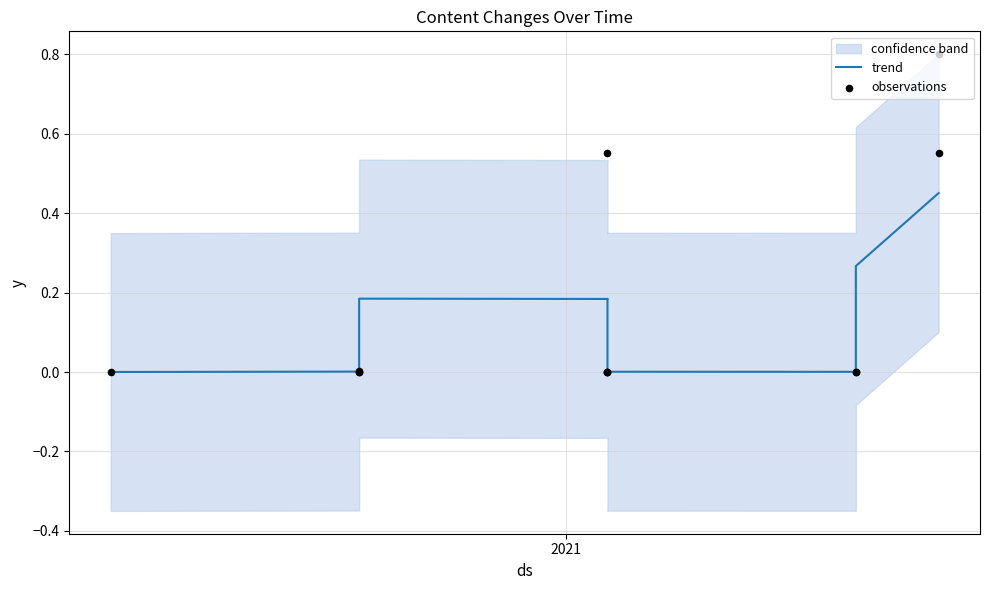

Which series reaches the maximum Y coordinate?

observations